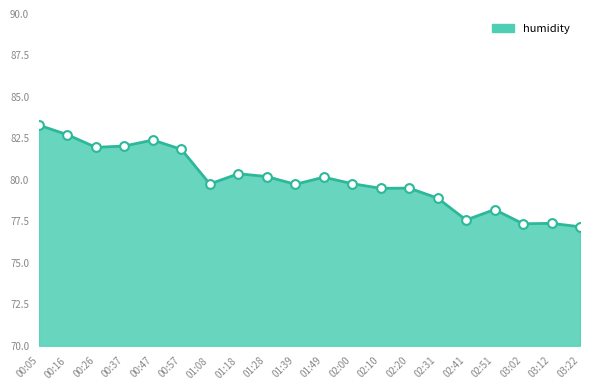

What is the change in value from 00:47 to 02:00?

-2.6